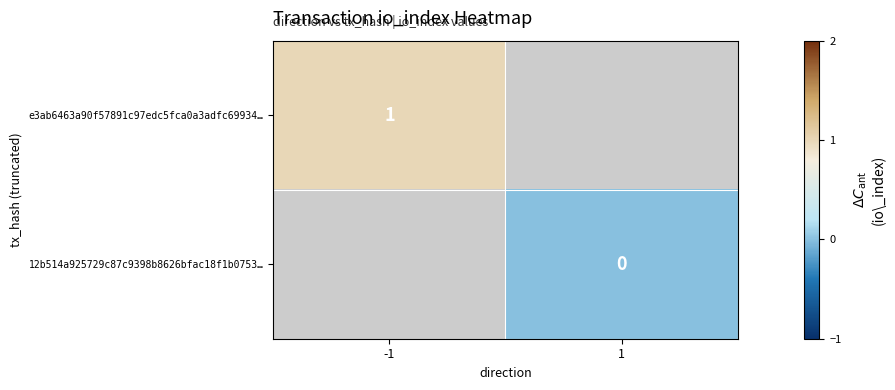

Is it true that e3ab6463a90f57891c97edc5fca0a3adfc69934… equals 2 at -1?

False